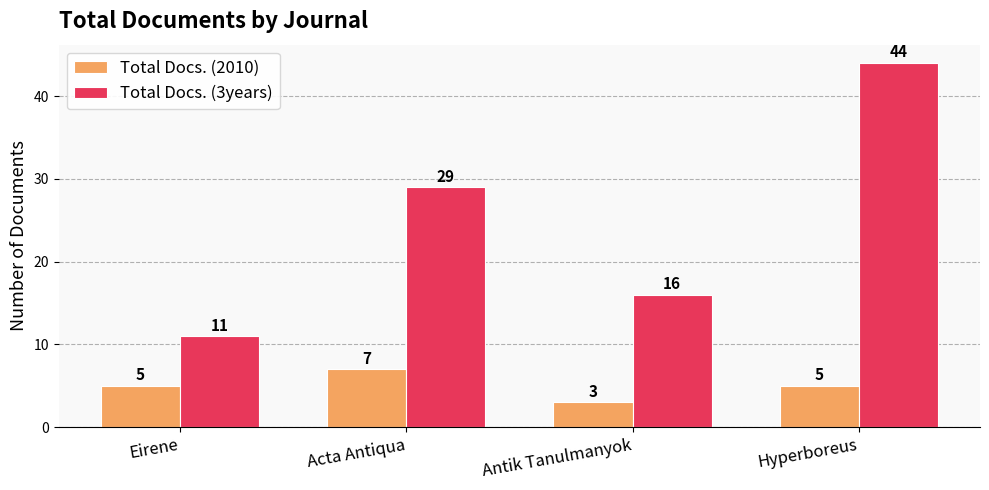

Count the number of categories in the chart.

4